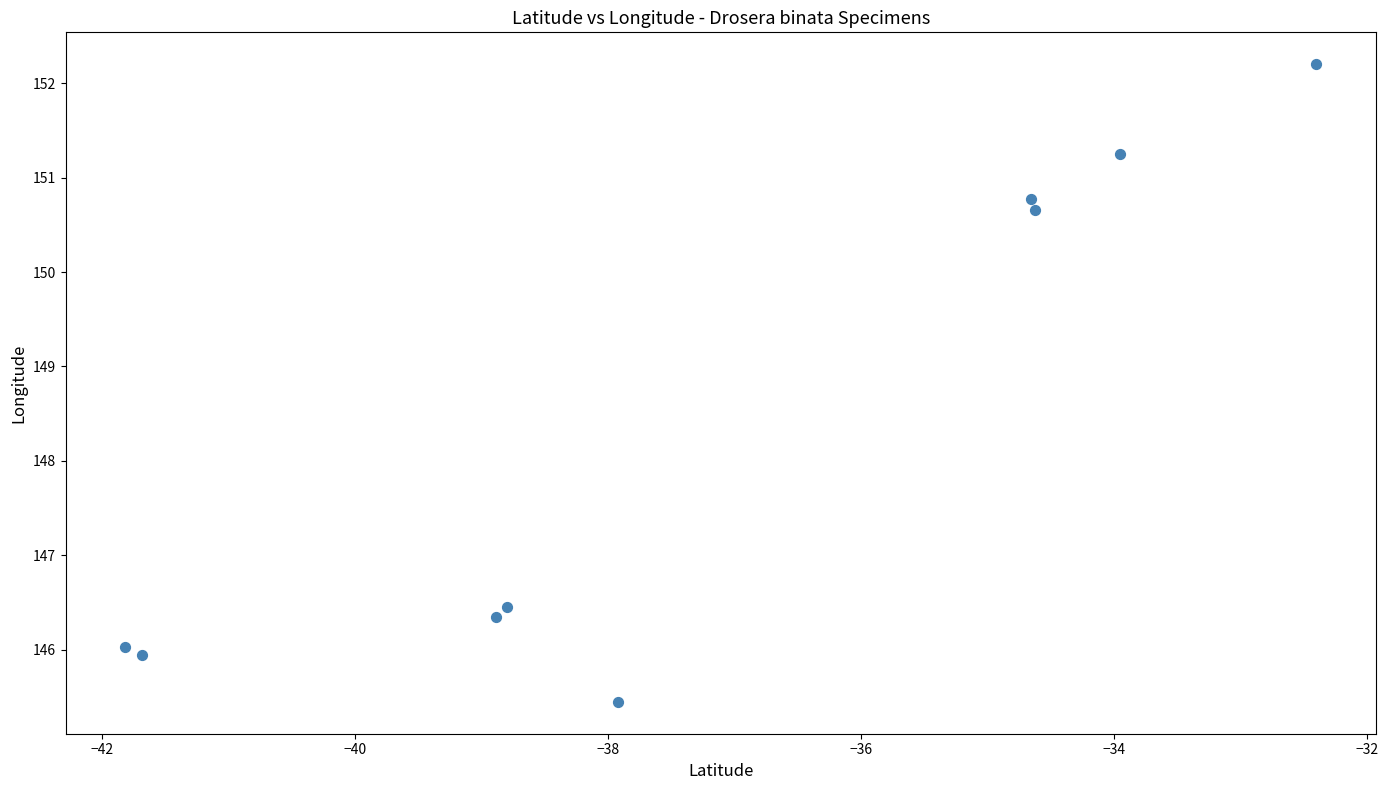

What is the range of X values (max minus min)?

9.4